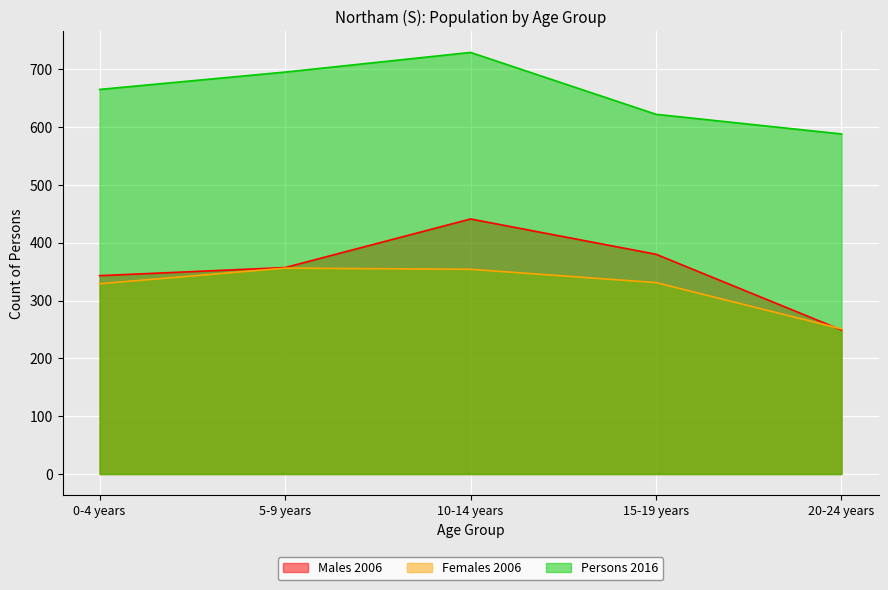

Is it true that Males 2006 equals 107 at 20-24 years?

False